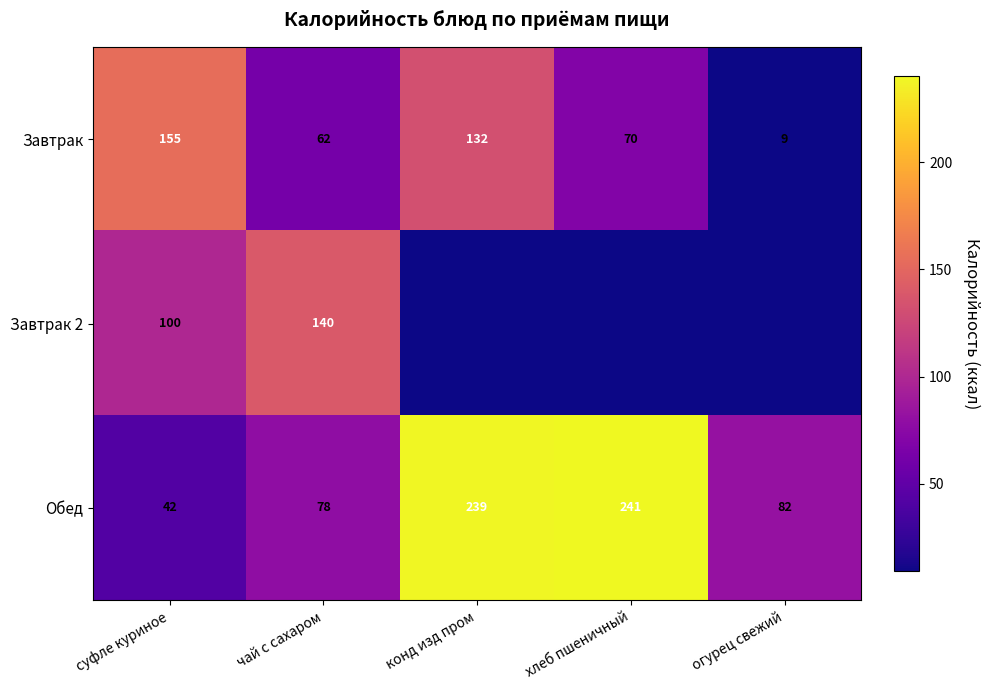

At which label is Завтрак closest to 82?

хлеб пшеничный